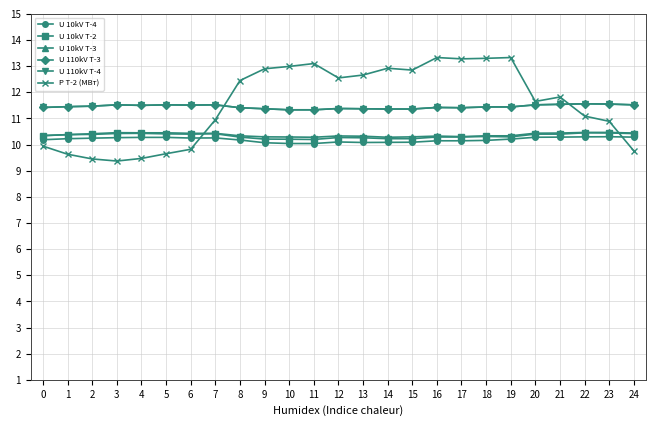

Is it true that U 110kV T-3 equals 19.9 at 15?

False